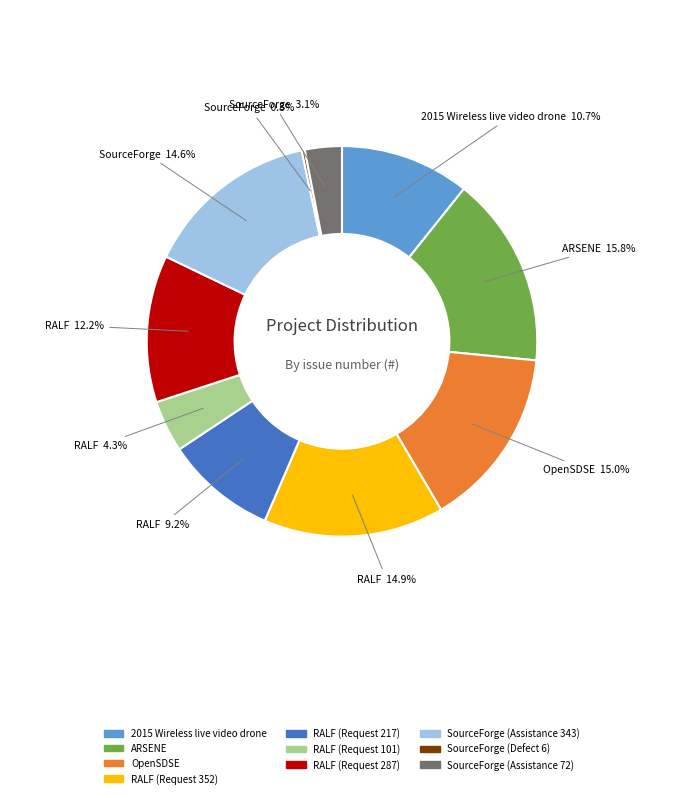

Combined, do SourceForge (Assistance 343) and ARSENE account for over 50%?

No